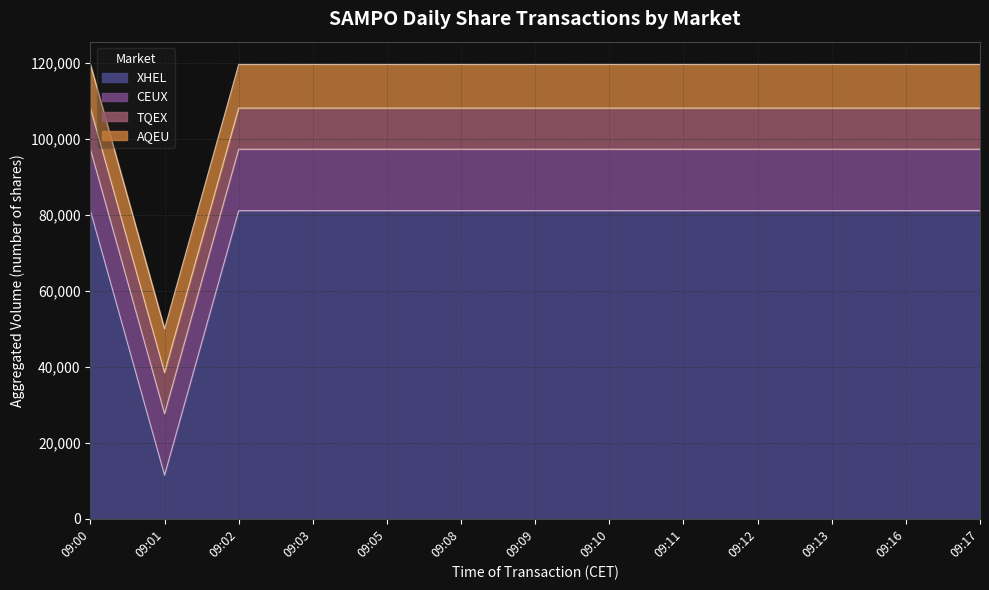

Which has a higher value, 09:17 or 09:02?

09:17